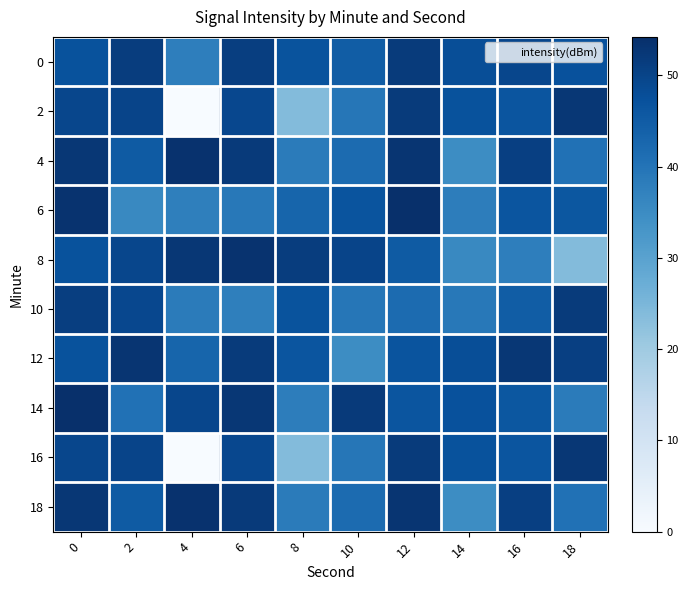

At 12, list the series in order from smallest to largest.

10, 8, 14, 12, 2, 16, 0, 4, 18, 6